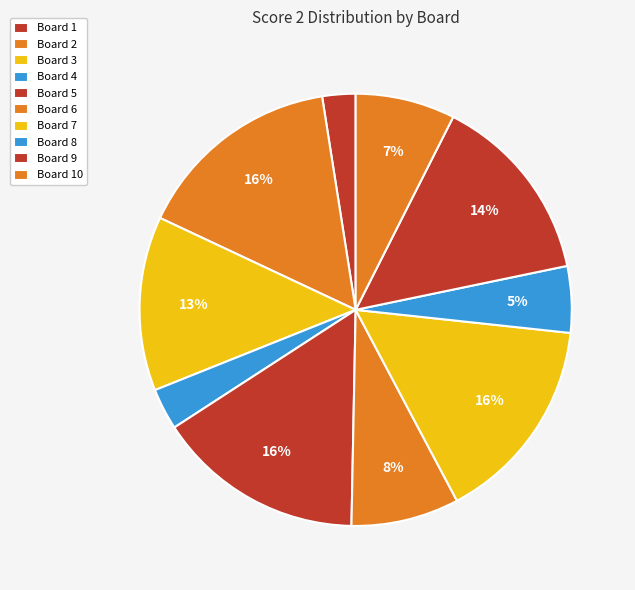

Is the sum of Board 2 and Board 7 greater than half?

No